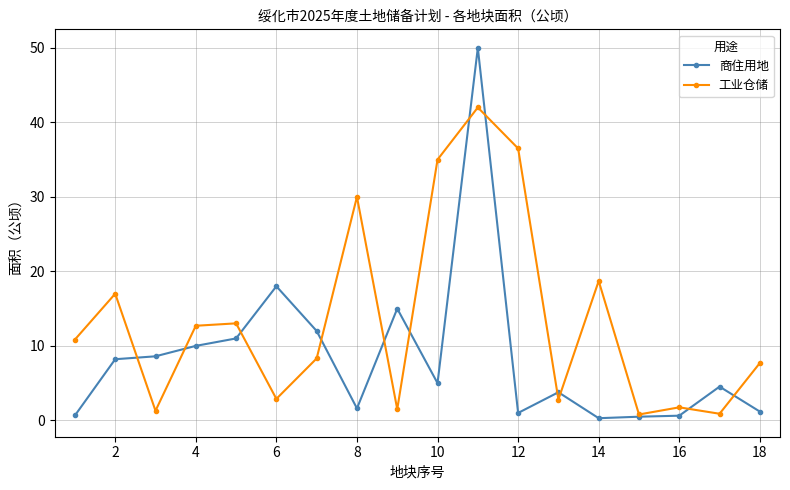

Which series has the largest range (max minus min)?

商住用地